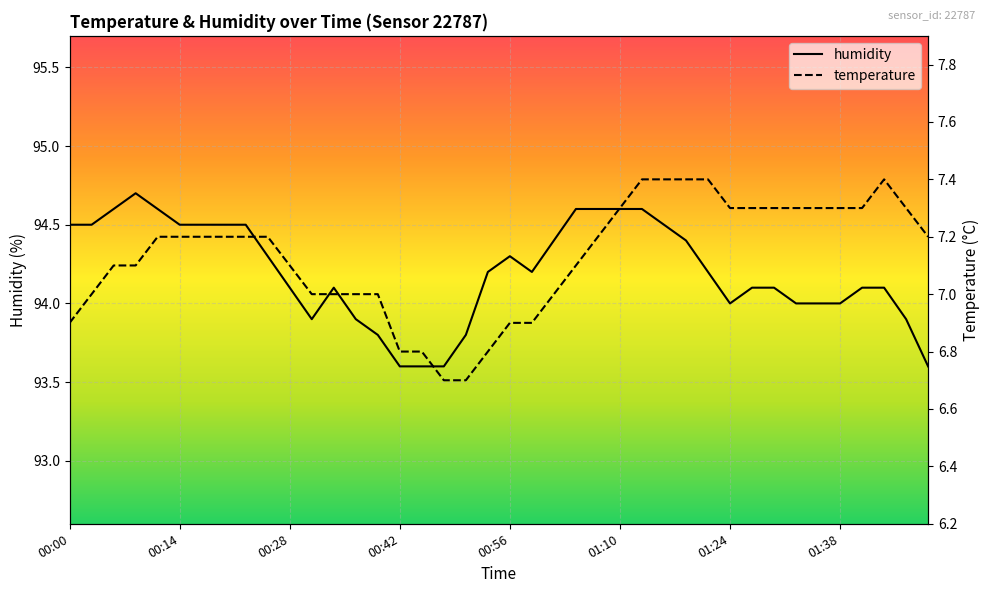

At which category does the chart reach its peak across all series?

00:09